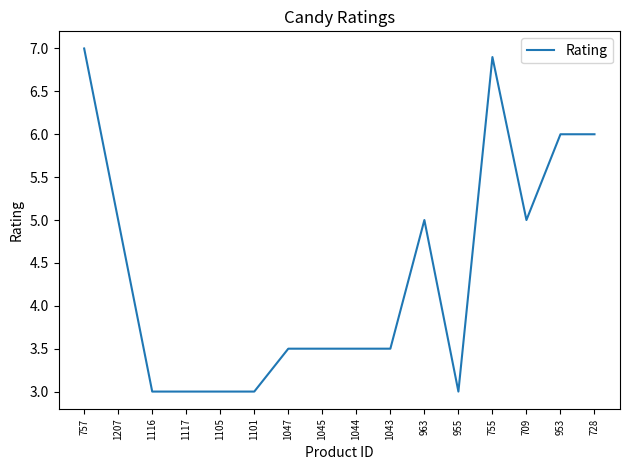

How many distinct data groups are displayed?

1